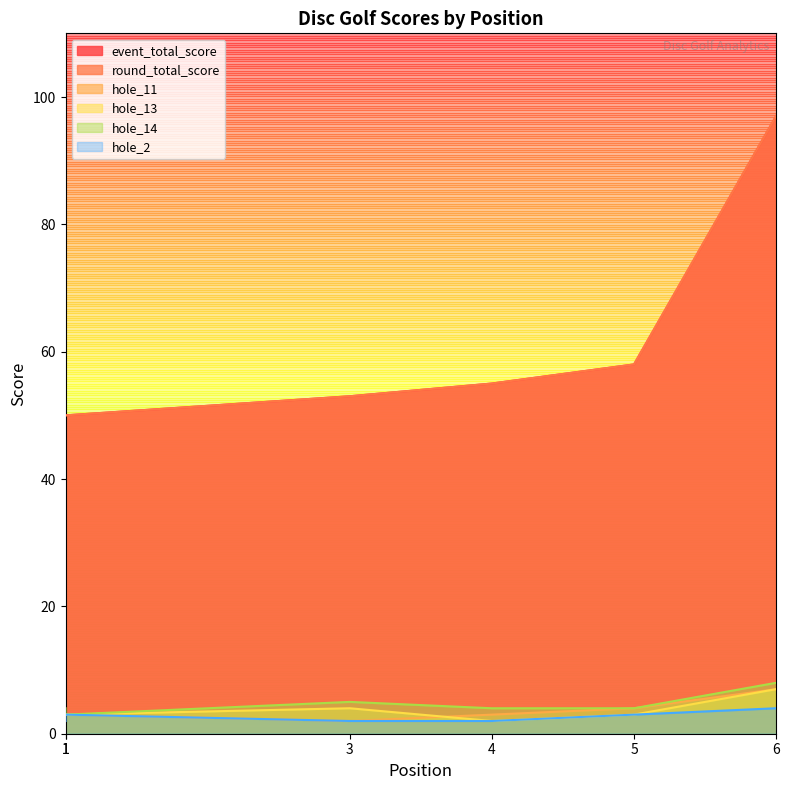

What is the difference between the maximum and second lowest values in the hole_2 series?

2